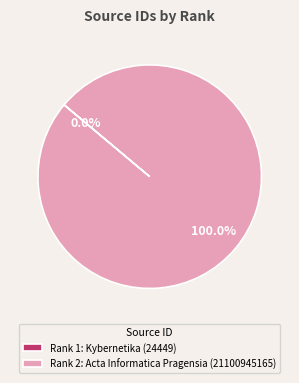

Which category has the biggest portion of the pie?

Rank 2: Acta Informatica Pragensia (21100945165)